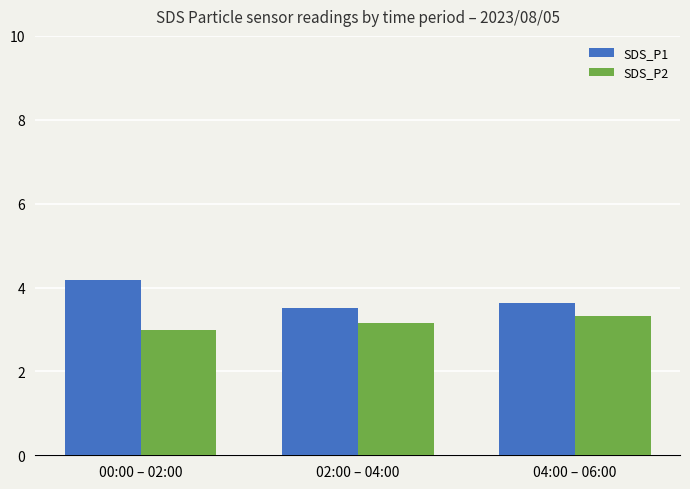

At which label is SDS_P2 closest to 3?

00:00 – 02:00